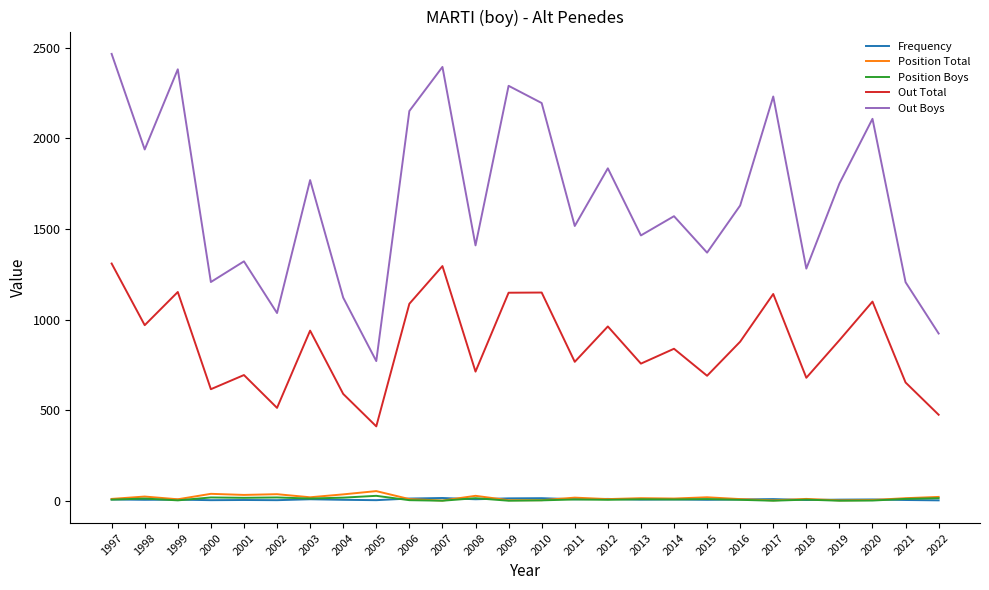

How many lines are shown in the chart?

5